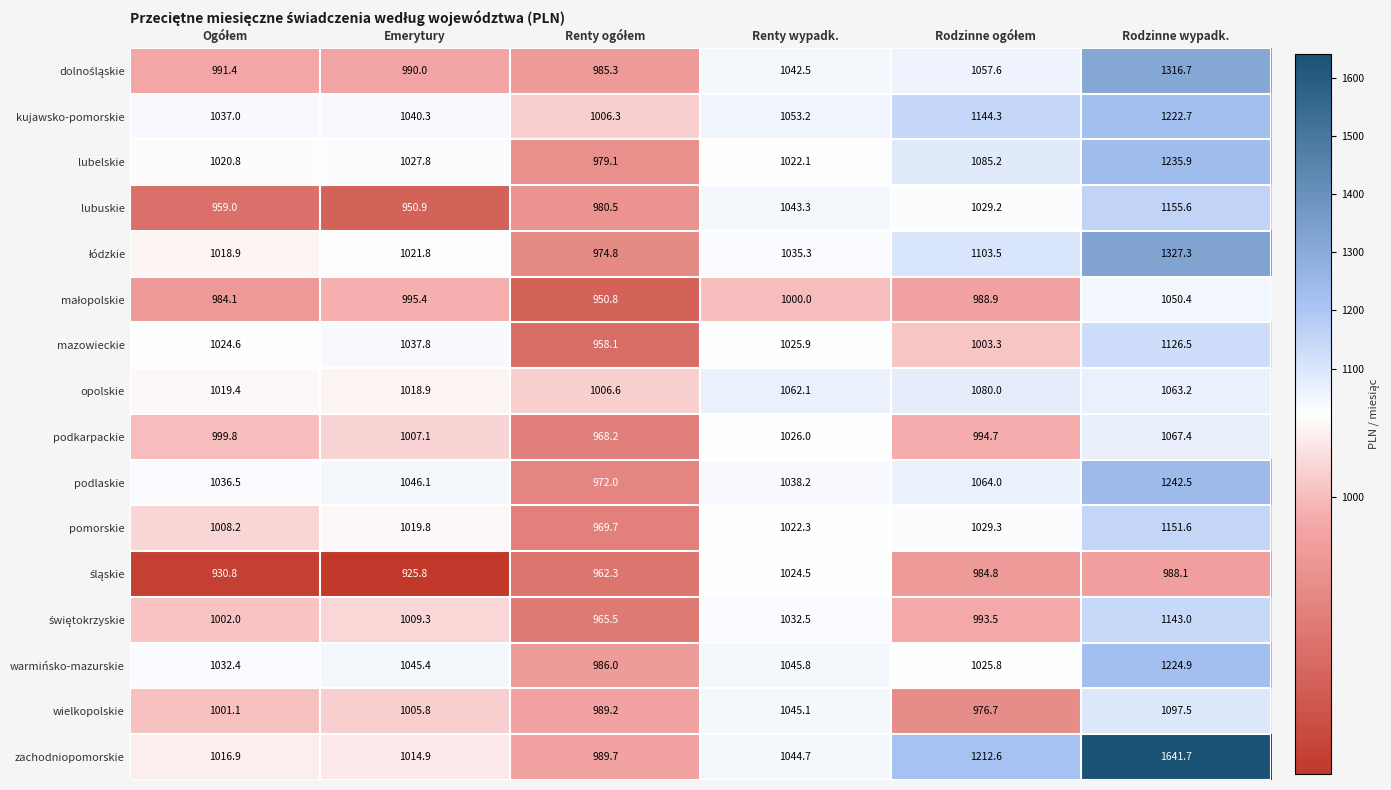

At which category does the chart reach its peak across all series?

Rodzinne wypadk.